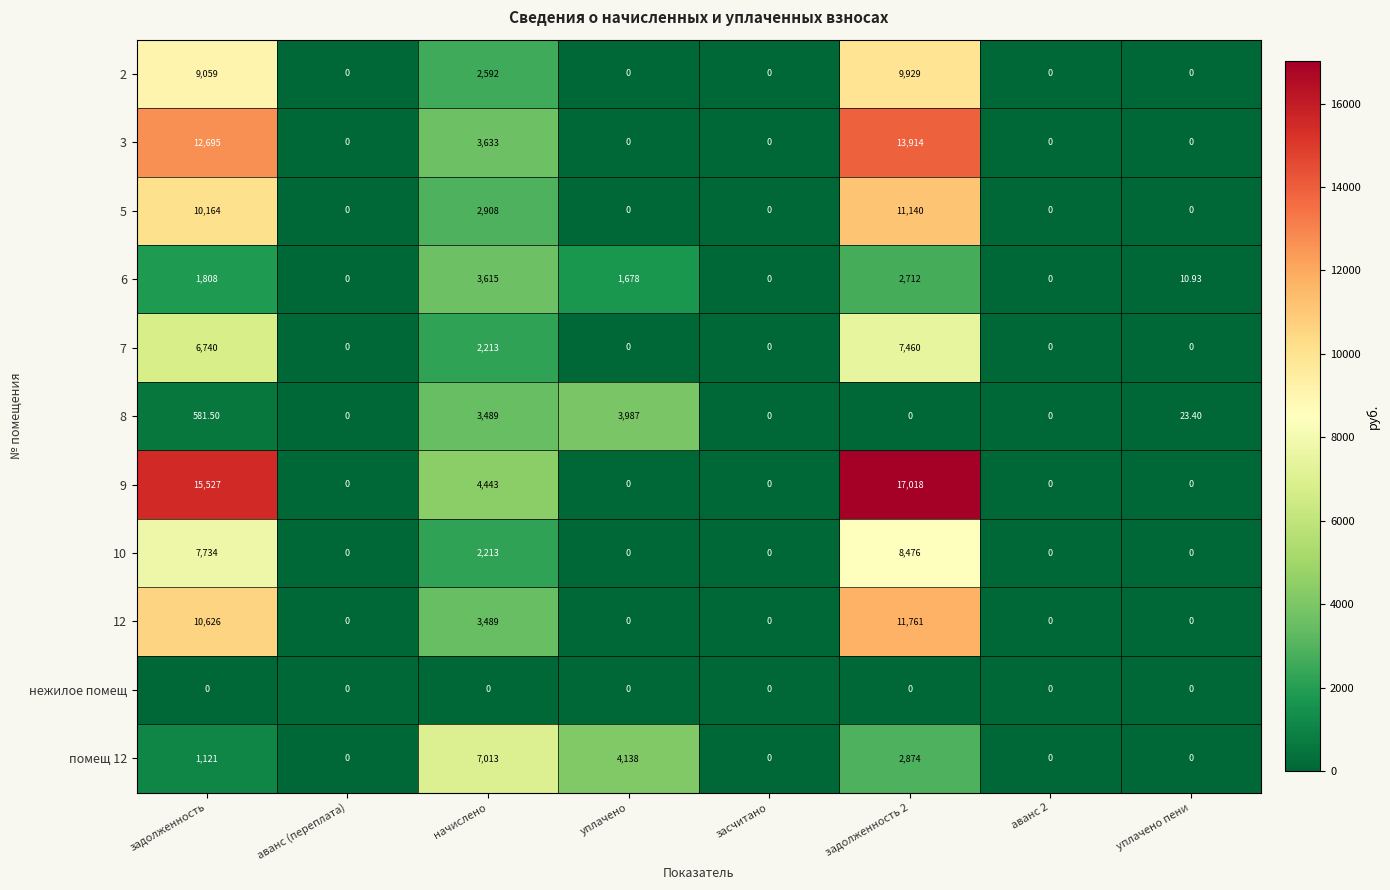

At how many categories does at least one series exceed 1344?

4